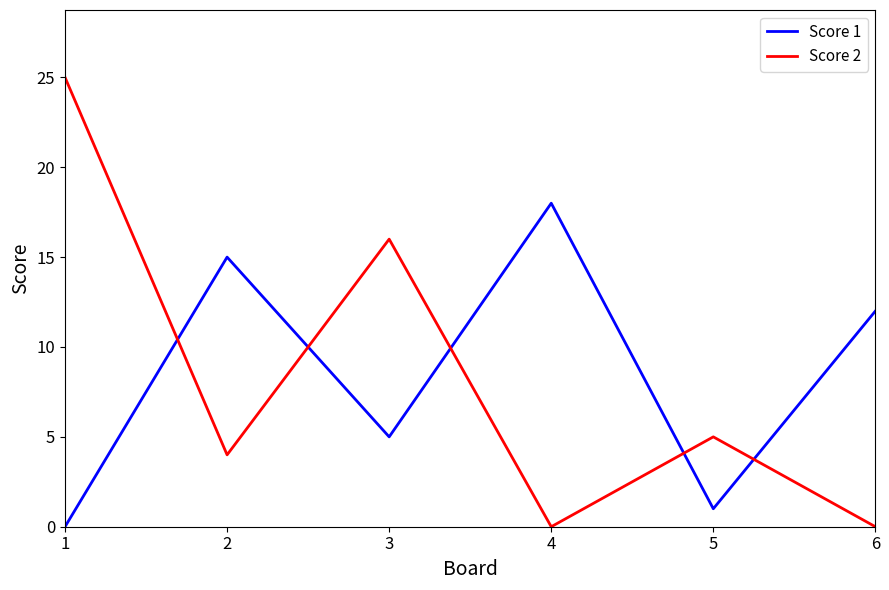

Between 4 and 6, which series saw the biggest shift?

Score 1